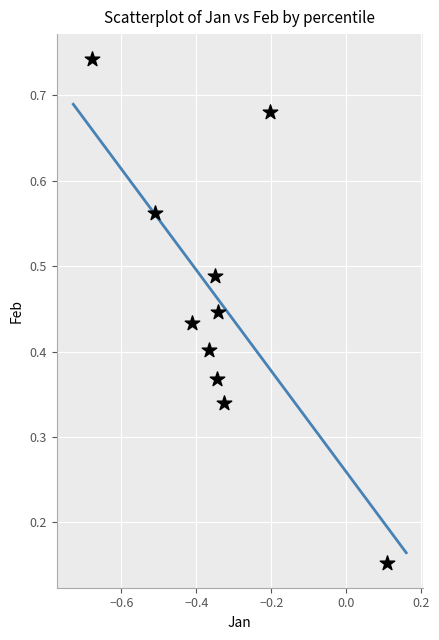

What is the range of X values (max minus min)?

0.8